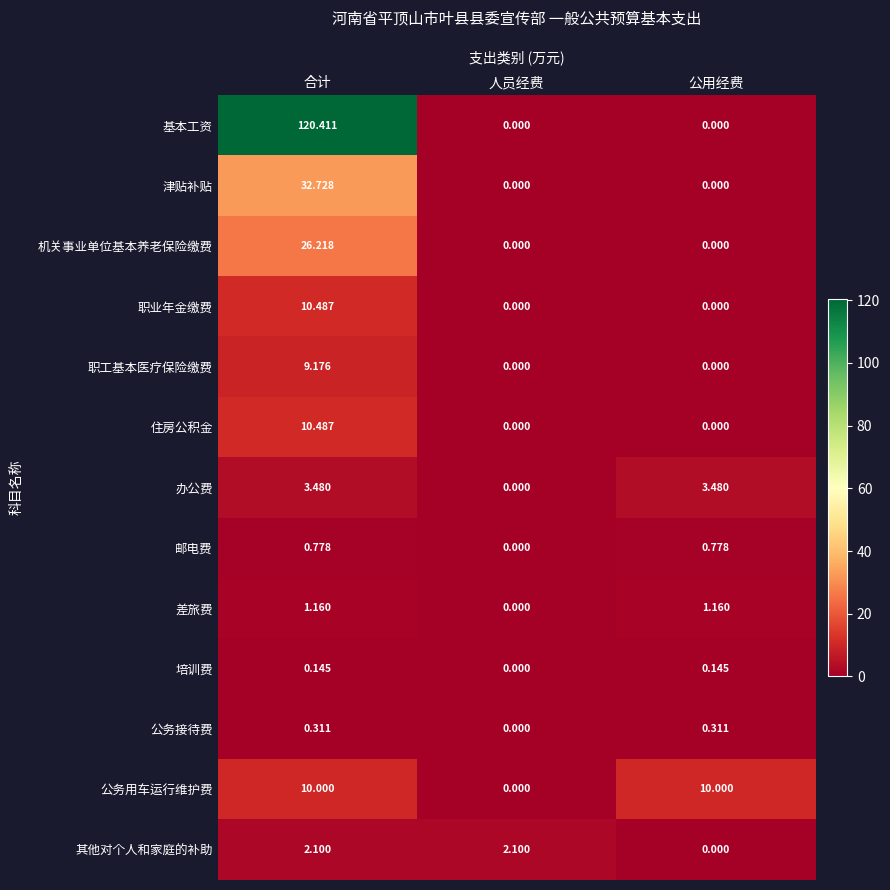

Is the value of 基本工资 at 合计 greater than the value of 邮电费 at 人员经费?

Yes